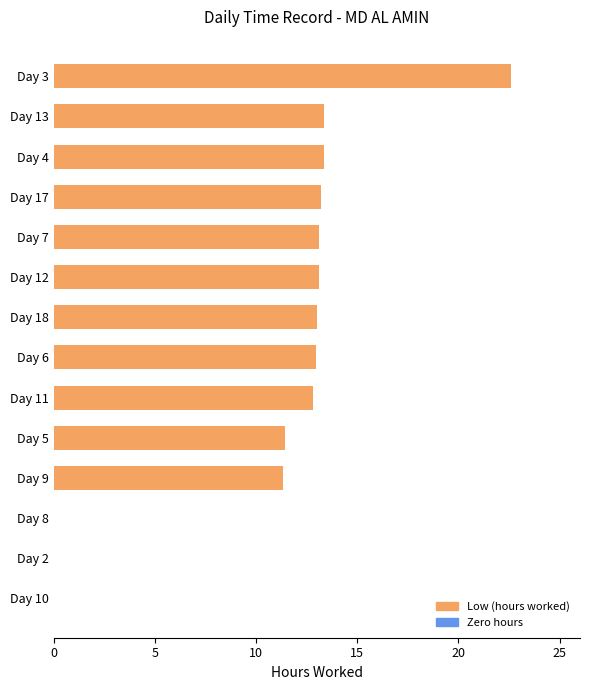

What is the maximum value shown in the chart?

22.6